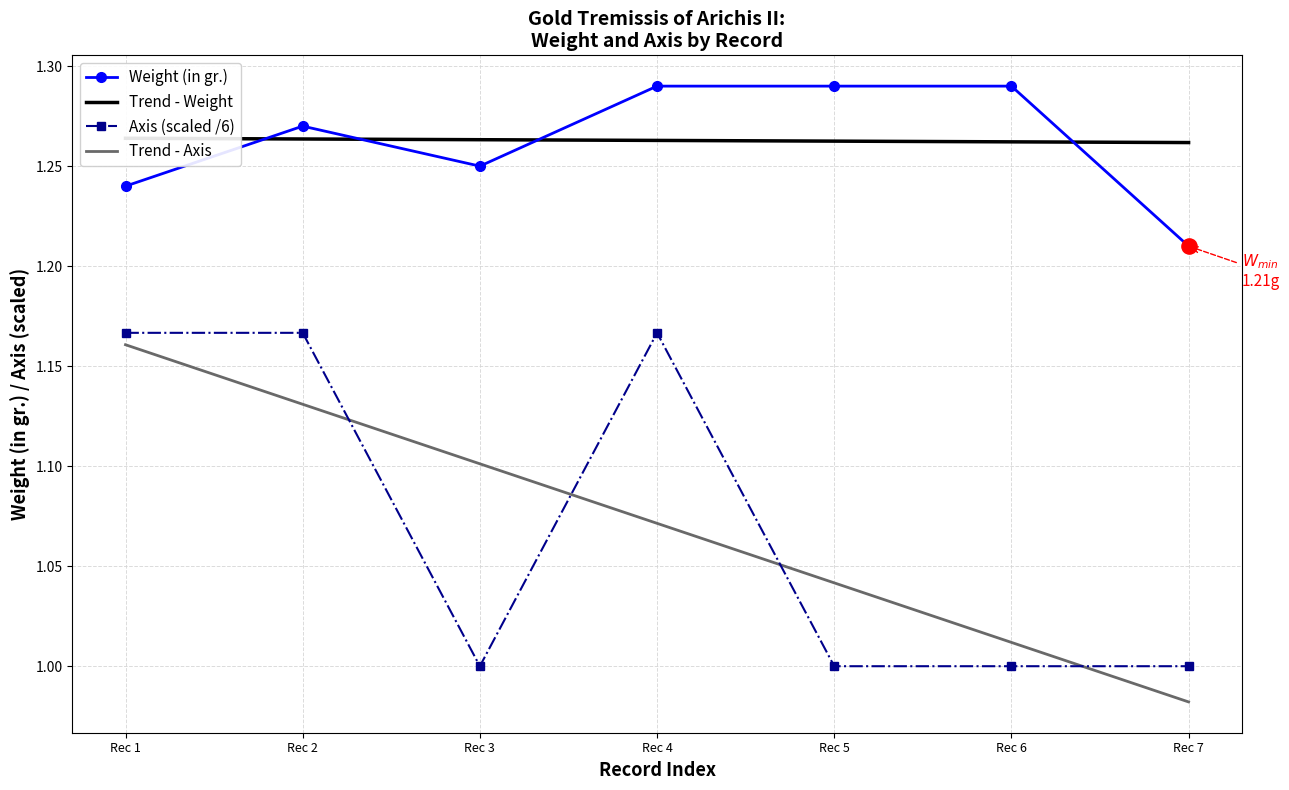

Which series has the largest total across all categories?

Weight (in gr.)